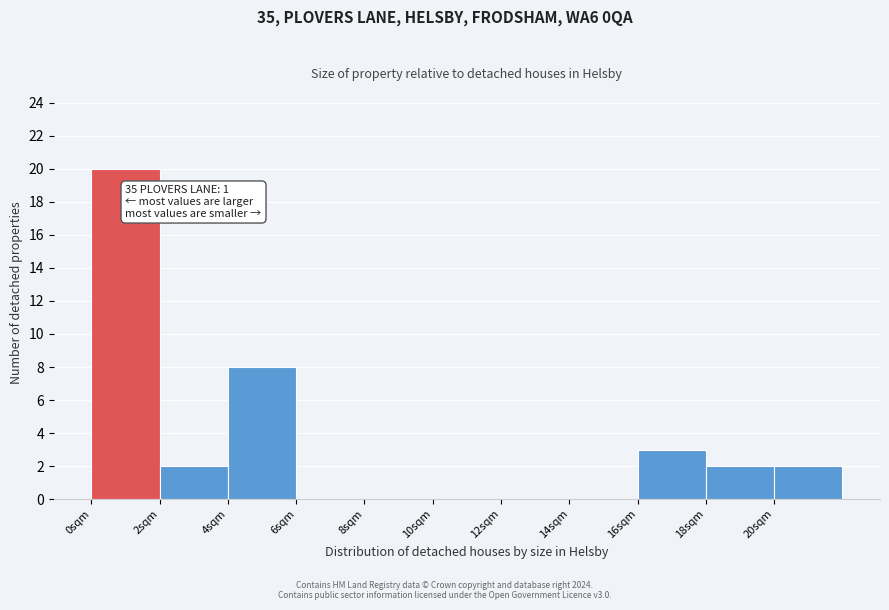

Over which range of the x-axis is the bar tallest?

0 to 2